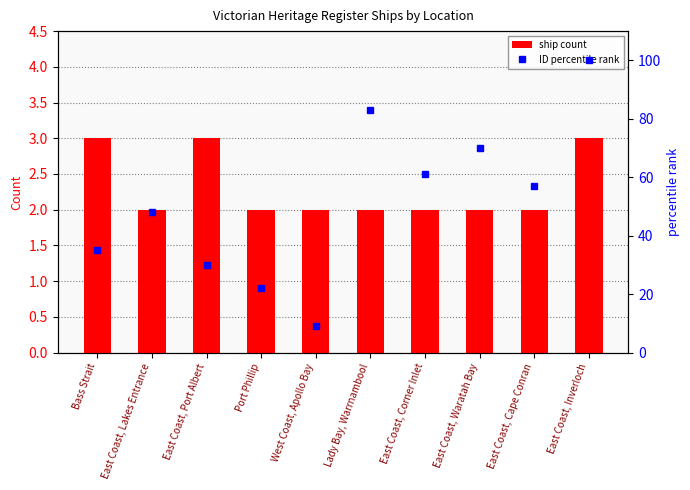

What is the difference between the second highest and second lowest values in the ship count series?

1